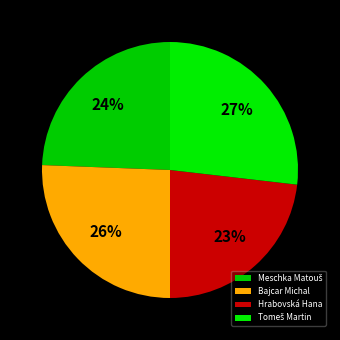

Is it true that Hrabovská Hana is 9% of the pie?

False